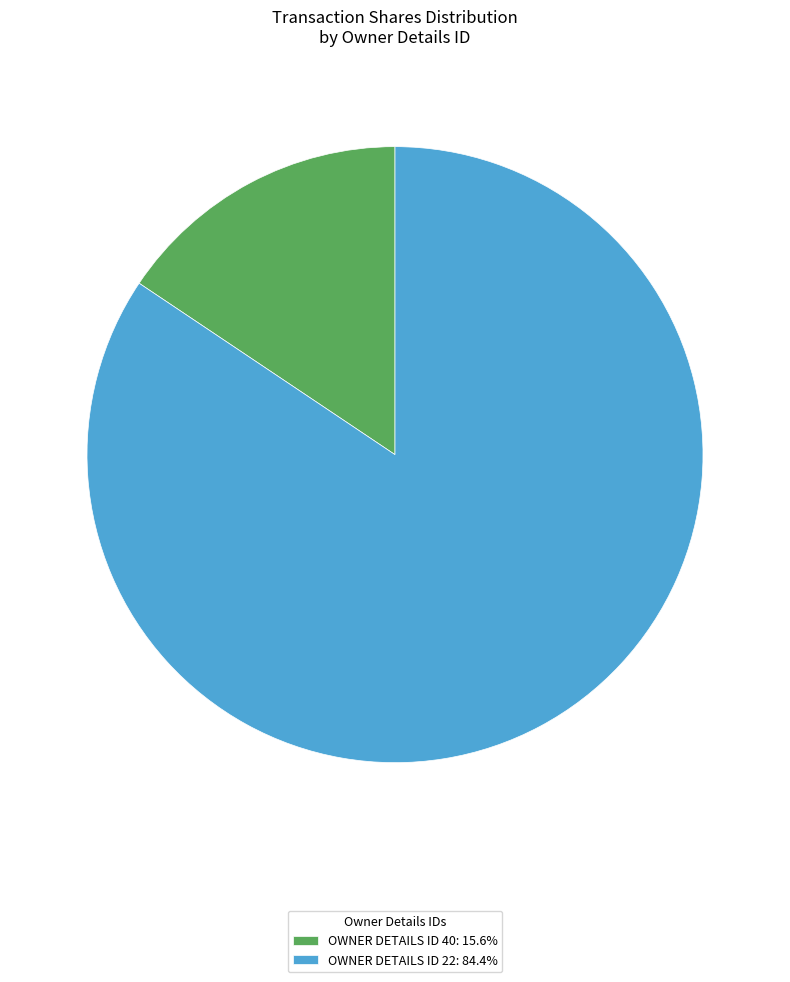

What is the ratio of the value at OWNER DETAILS ID 22: 84.4% to the value at OWNER DETAILS ID 40: 15.6%?

5.4